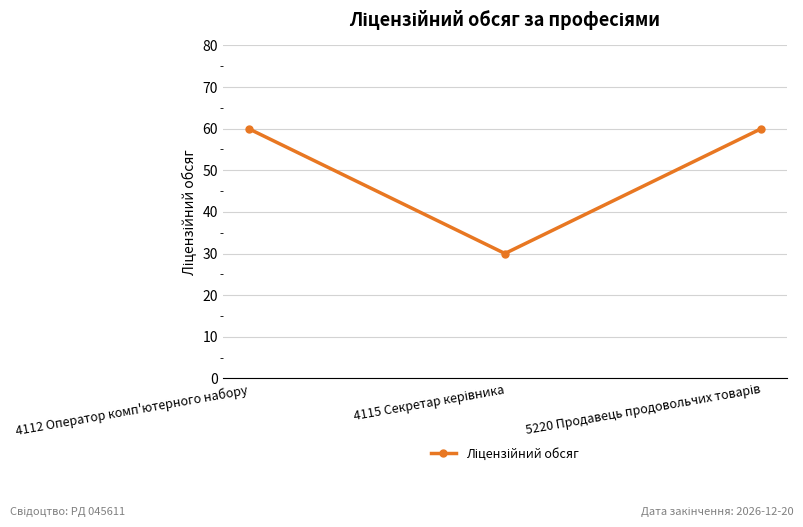

What is the maximum value shown in the chart?

60